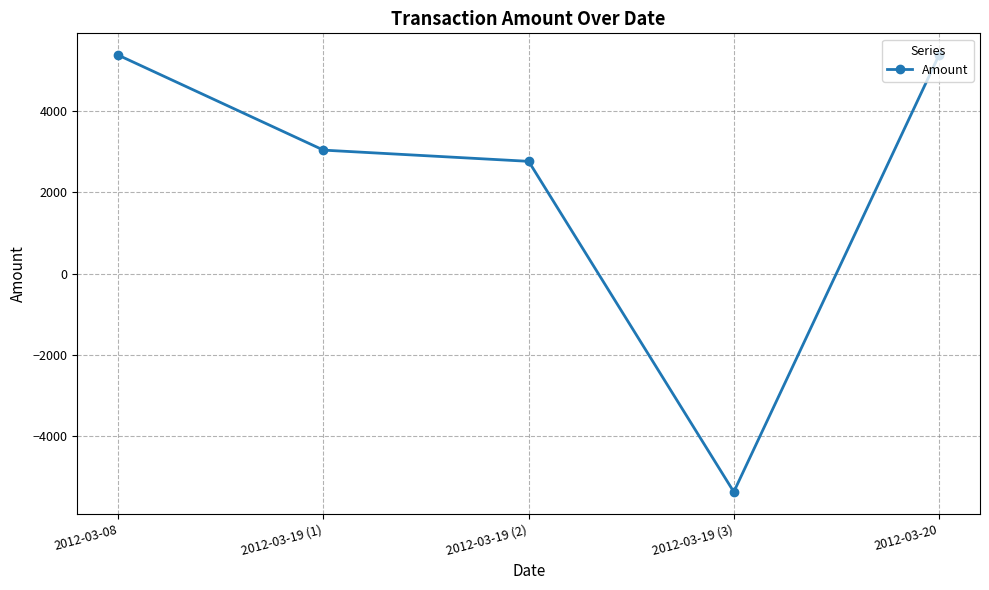

What is the smallest value displayed?

-5387.5